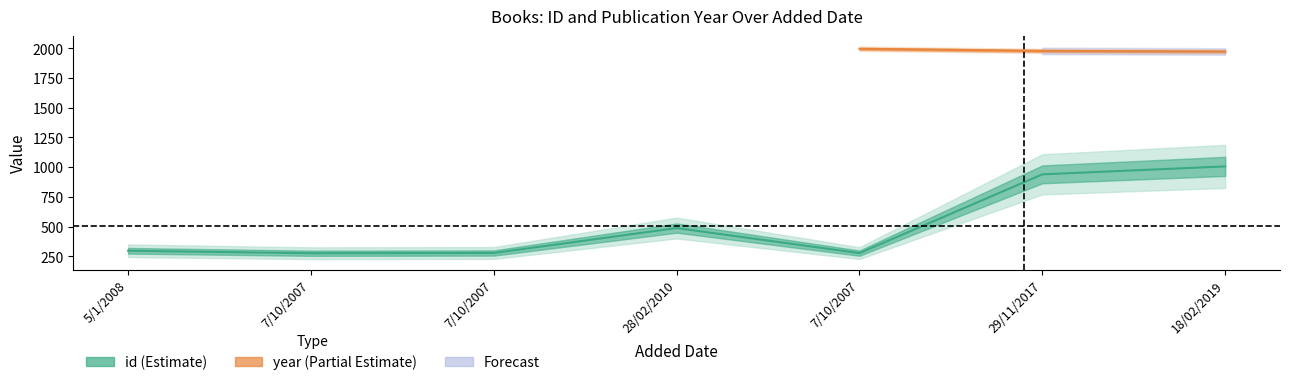

Rank the categories by value from lowest to highest.

7/10/2007, 7/10/2007, 7/10/2007, 5/1/2008, 28/02/2010, 29/11/2017, 18/02/2019